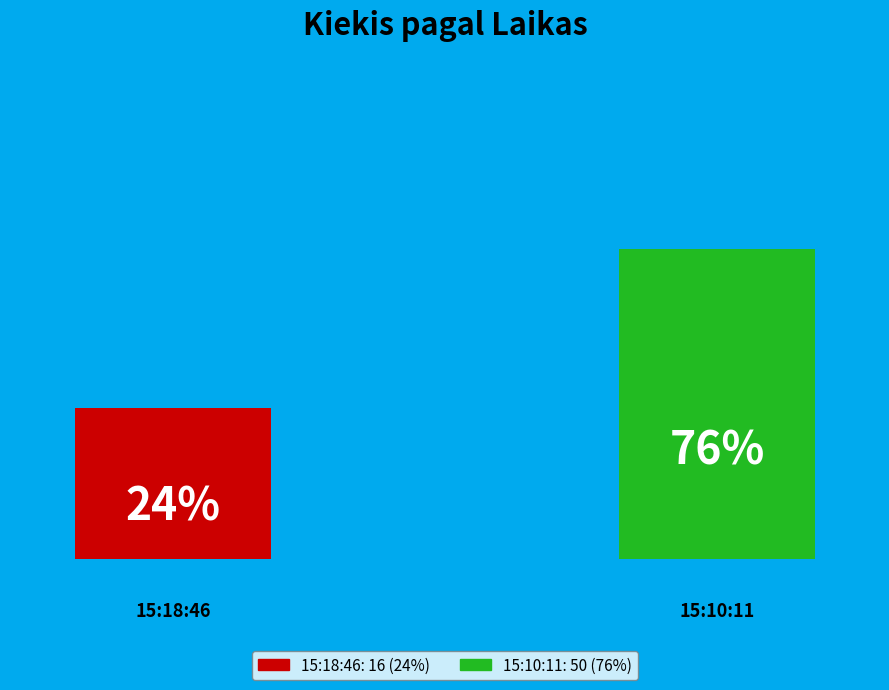

What is the change in value from 15:18:46 to 15:10:11?

+34